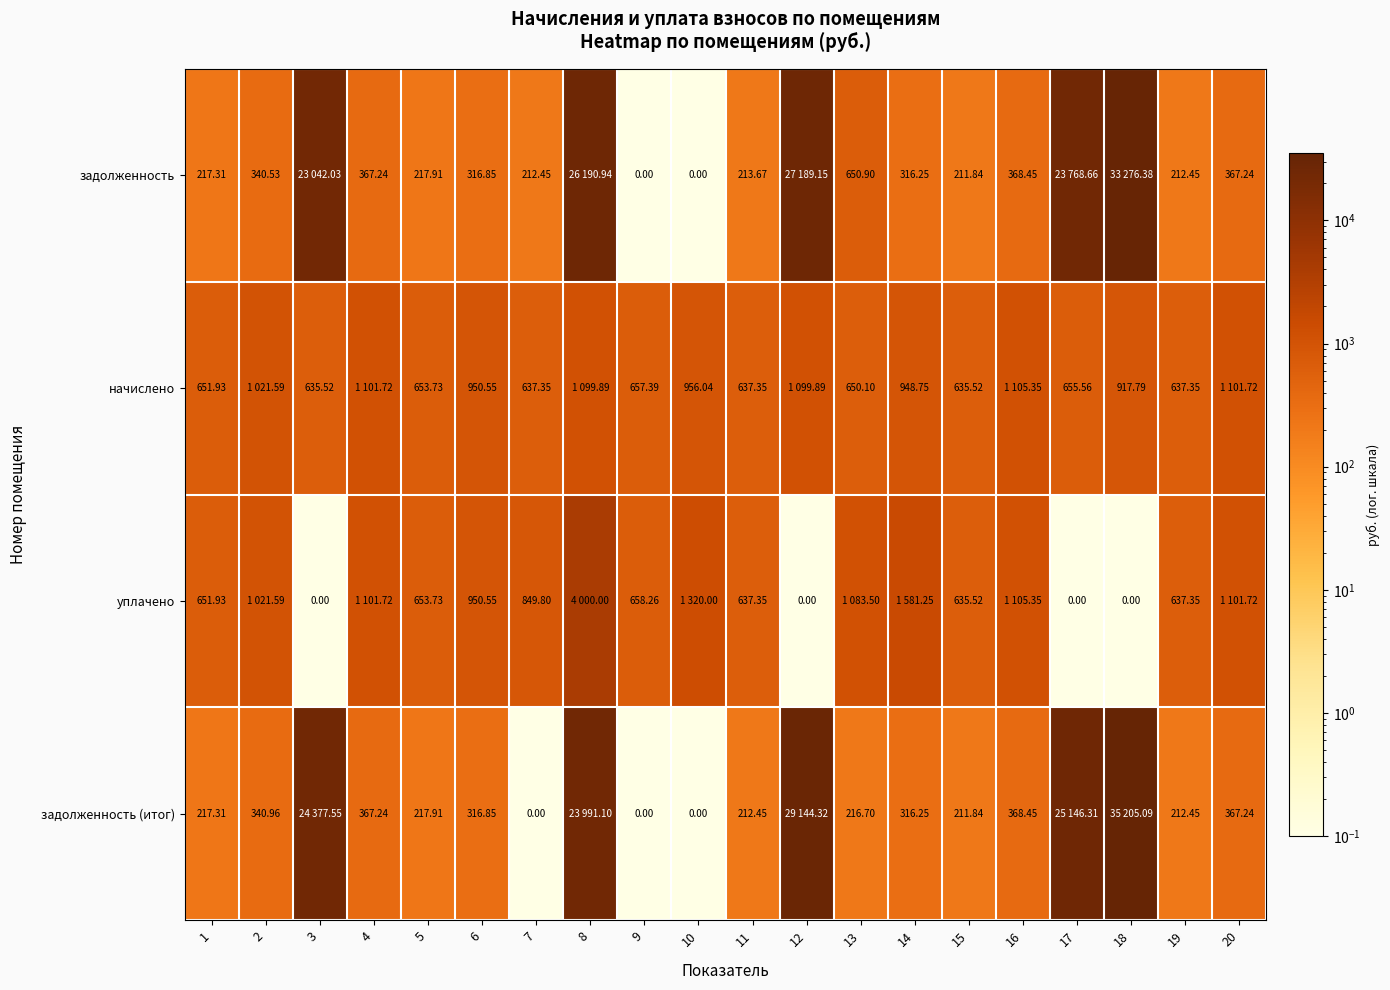

Is the value of начислено at 17 greater than the value of задолженность at 4?

Yes